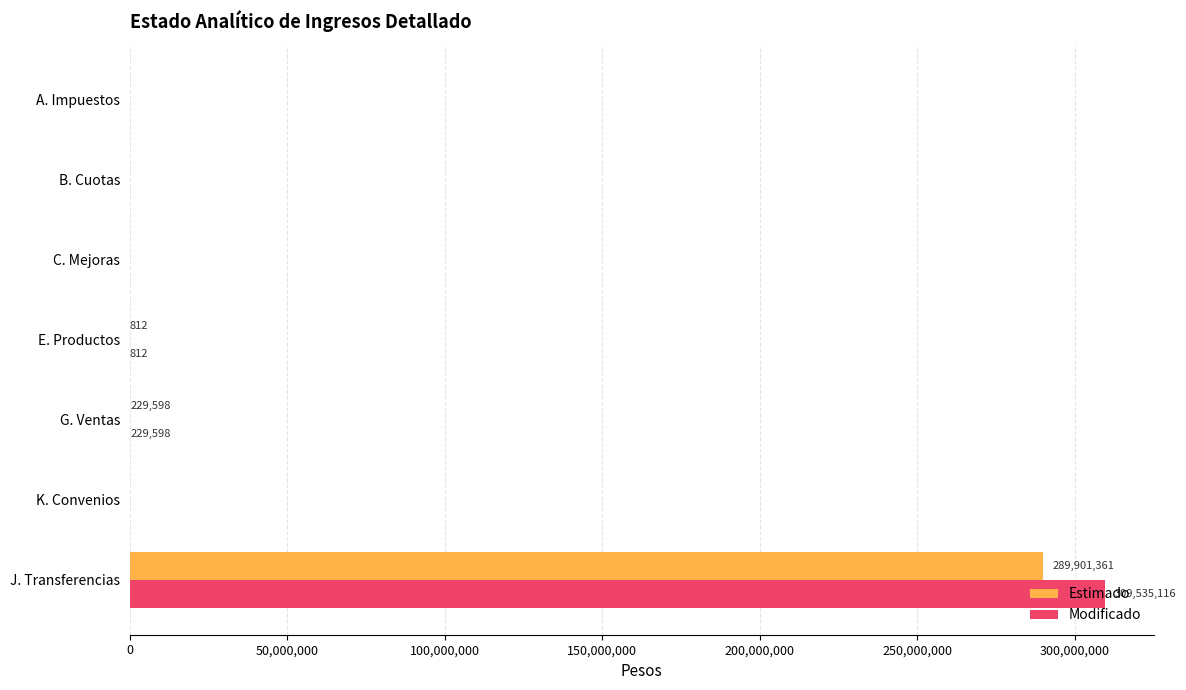

What is the sum of all Estimado values?

290131771